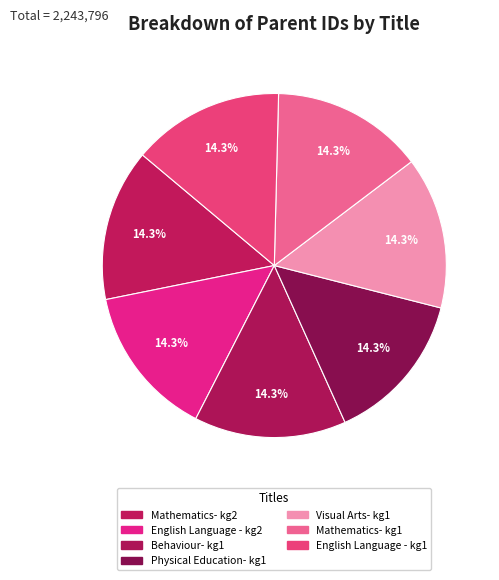

Do Mathematics- kg1 and English Language - kg2 together represent more than half of the pie?

No